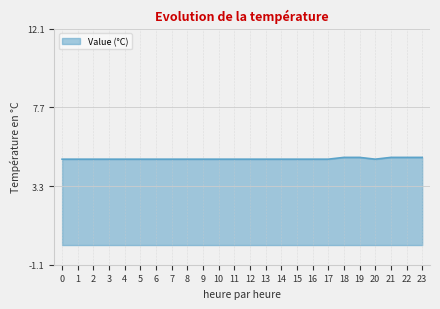

The chart shows a value of 4.9 at 19. True or false?

True